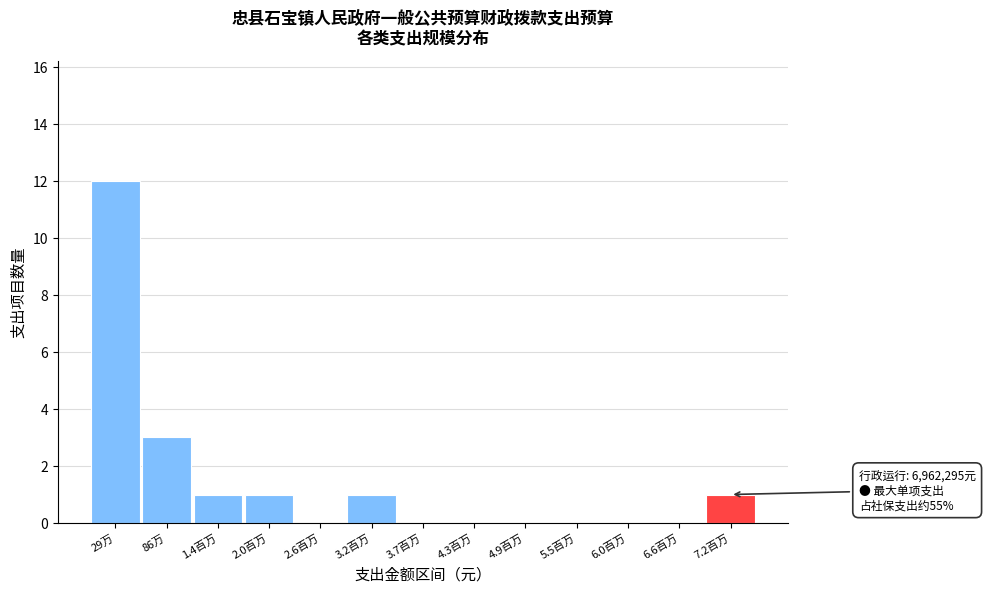

Reading right to left, what are all the values shown in this chart?

7.2百万=1	6.6百万=0	6.0百万=0	5.5百万=0	4.9百万=0	4.3百万=0	3.7百万=0	3.2百万=1	2.6百万=0	2.0百万=1	1.4百万=1	86万=3	29万=12